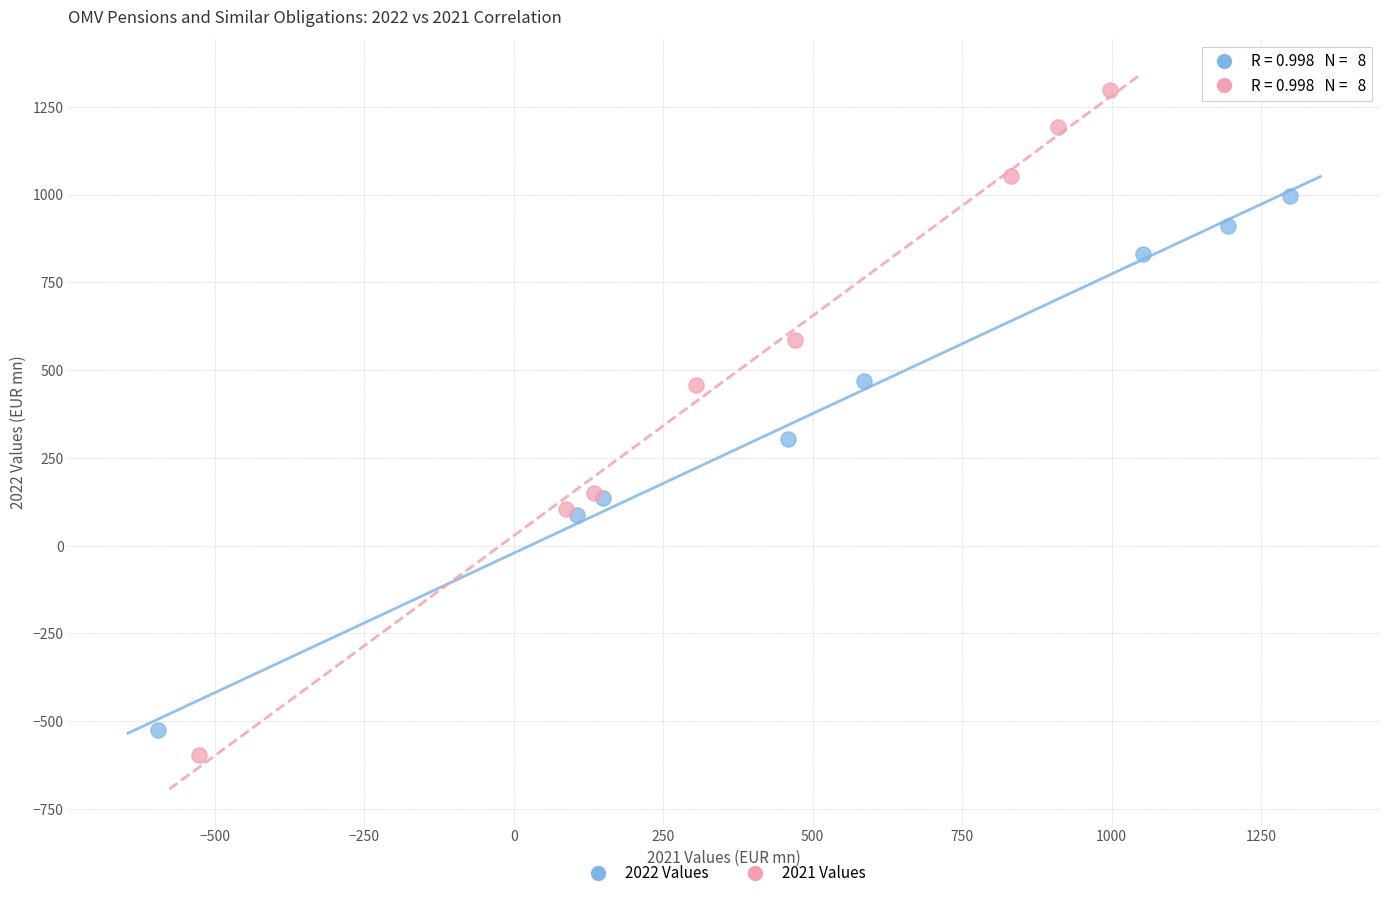

Which series has the largest Y range (max minus min)?

2021 Values